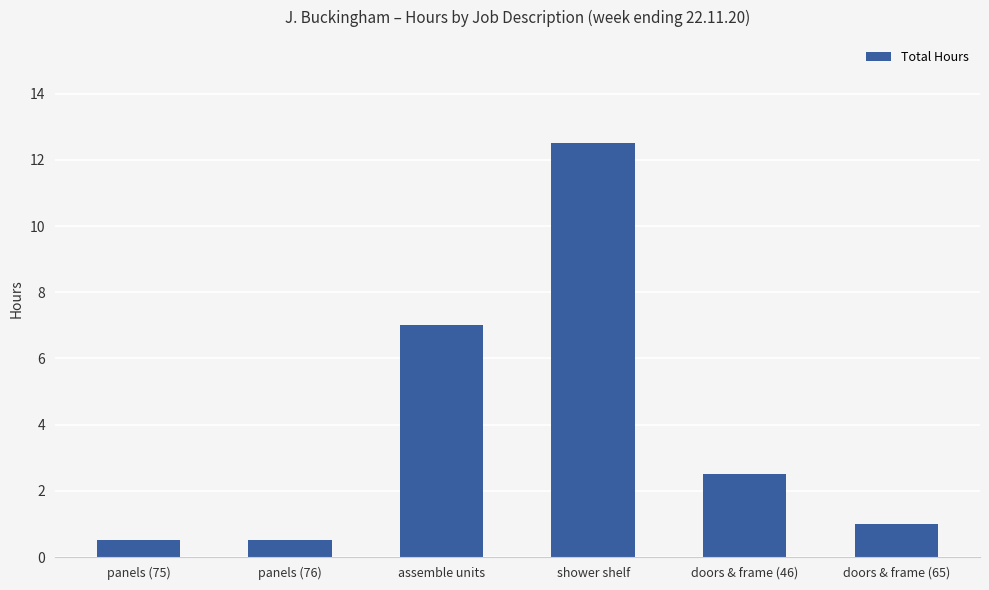

What is the label of the 3rd bar from the right?

shower shelf